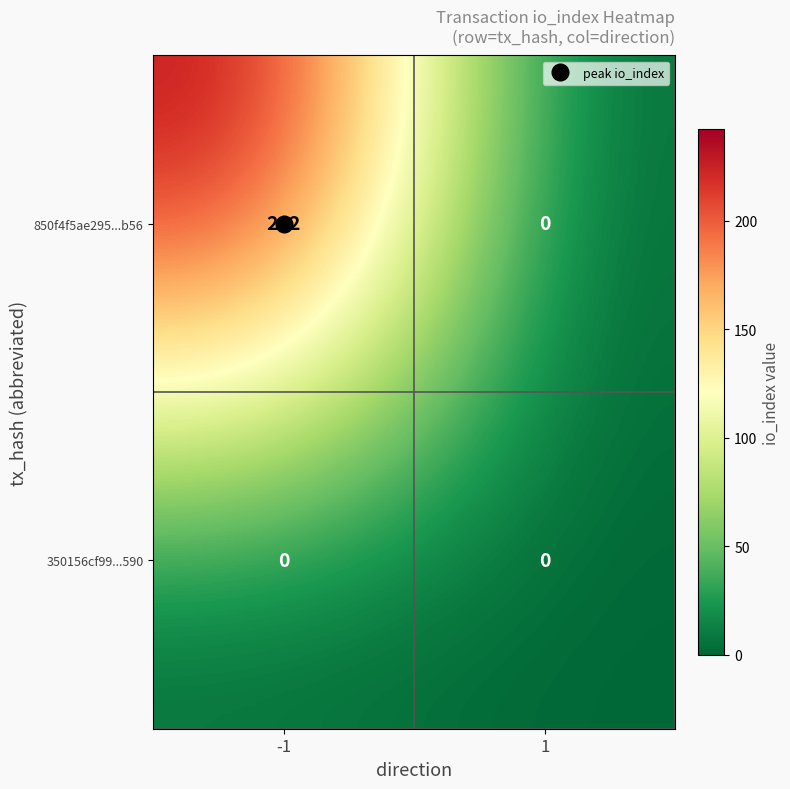

At -1, list the series in order from smallest to largest.

350156cf99...590, 850f4f5ae295...b56